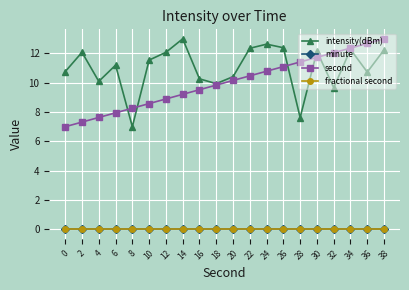

Reading right to left, list all the values displayed in this chart.

intensity(dBm): 12.2	10.7	12.3	9.7	12.2	7.6	12.4	12.6	12.4	10.4	9.9	10.3	13.0	12.1	11.5	7.0	11.2	10.1	12.1	10.8
minute: 0.0	0.0	0.0	0.0	0.0	0.0	0.0	0.0	0.0	0.0	0.0	0.0	0.0	0.0	0.0	0.0	0.0	0.0	0.0	0.0
second: 13.0	12.7	12.4	12.1	11.7	11.4	11.1	10.8	10.5	10.2	9.8	9.5	9.2	8.9	8.6	8.3	7.9	7.6	7.3	7.0
fractional second: 0.0	0.0	0.0	0.0	0.0	0.0	0.0	0.0	0.0	0.0	0.0	0.0	0.0	0.0	0.0	0.0	0.0	0.0	0.0	0.0